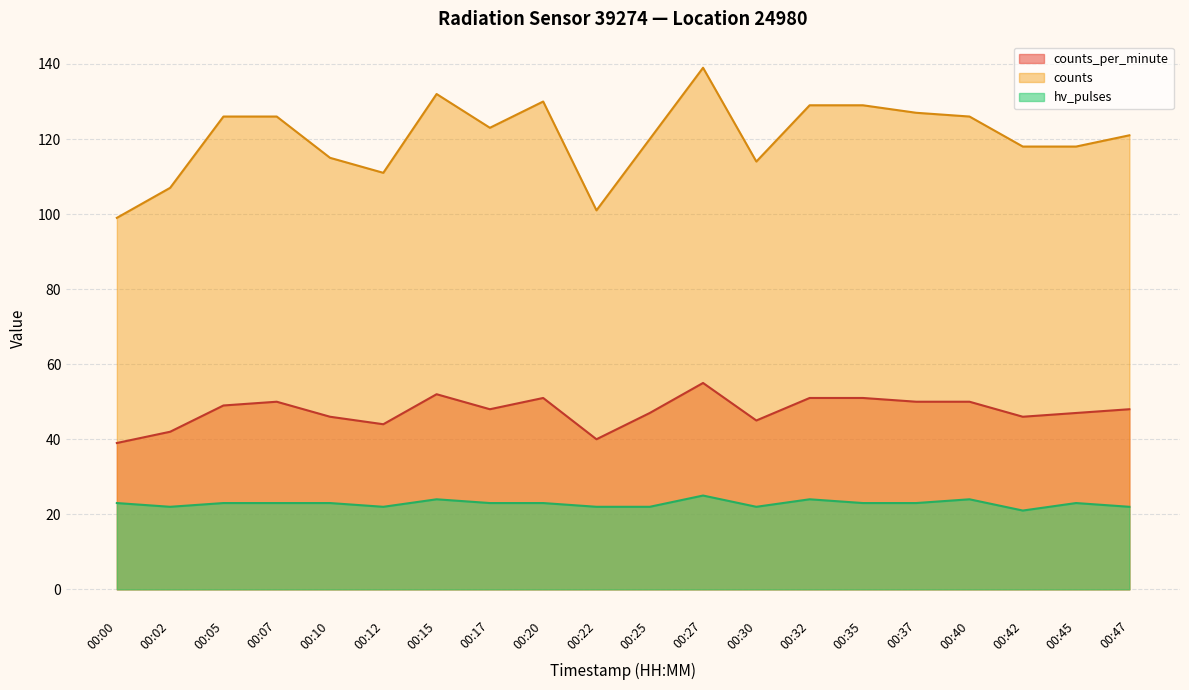

Reading right to left, what are all the values shown in this chart?

counts_per_minute: 48	47	46	50	50	51	51	45	55	47	40	51	48	52	44	46	50	49	42	39
counts: 121	118	118	126	127	129	129	114	139	120	101	130	123	132	111	115	126	126	107	99
hv_pulses: 22	23	21	24	23	23	24	22	25	22	22	23	23	24	22	23	23	23	22	23